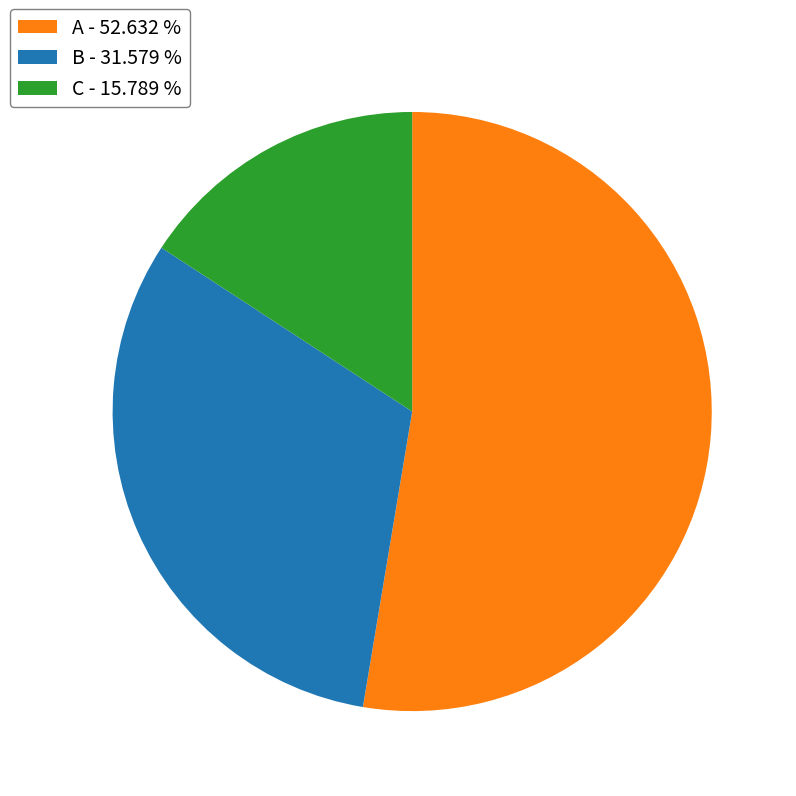

Between B and A, which is larger?

A